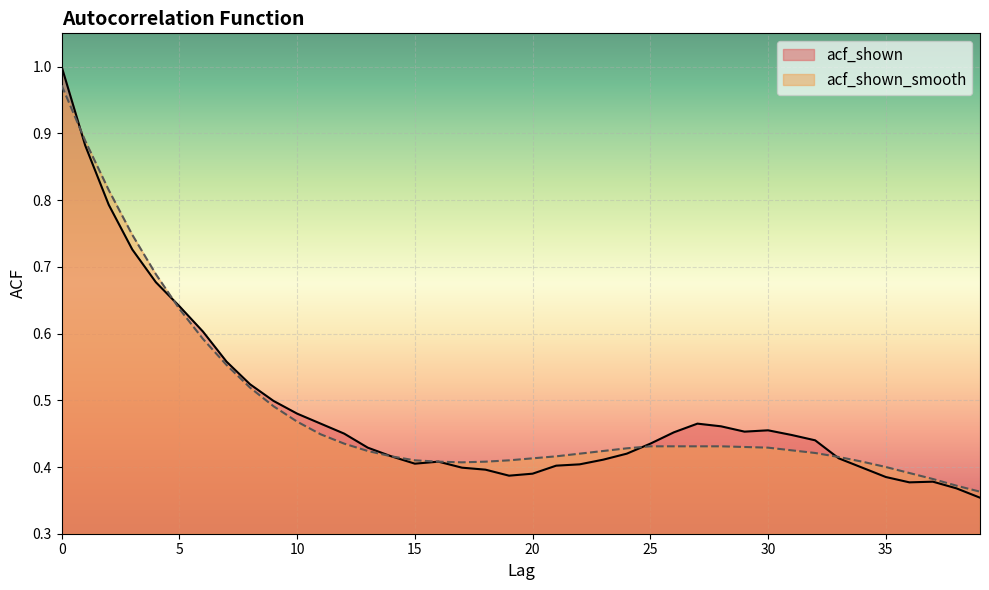

Is it true that acf_shown_smooth equals 0.3 at 9?

False